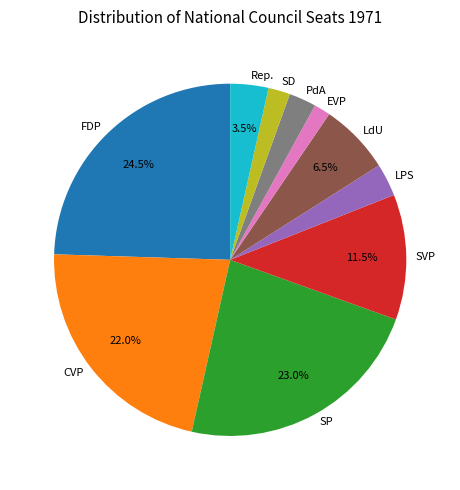

Which has a higher value, PdA or CVP?

CVP